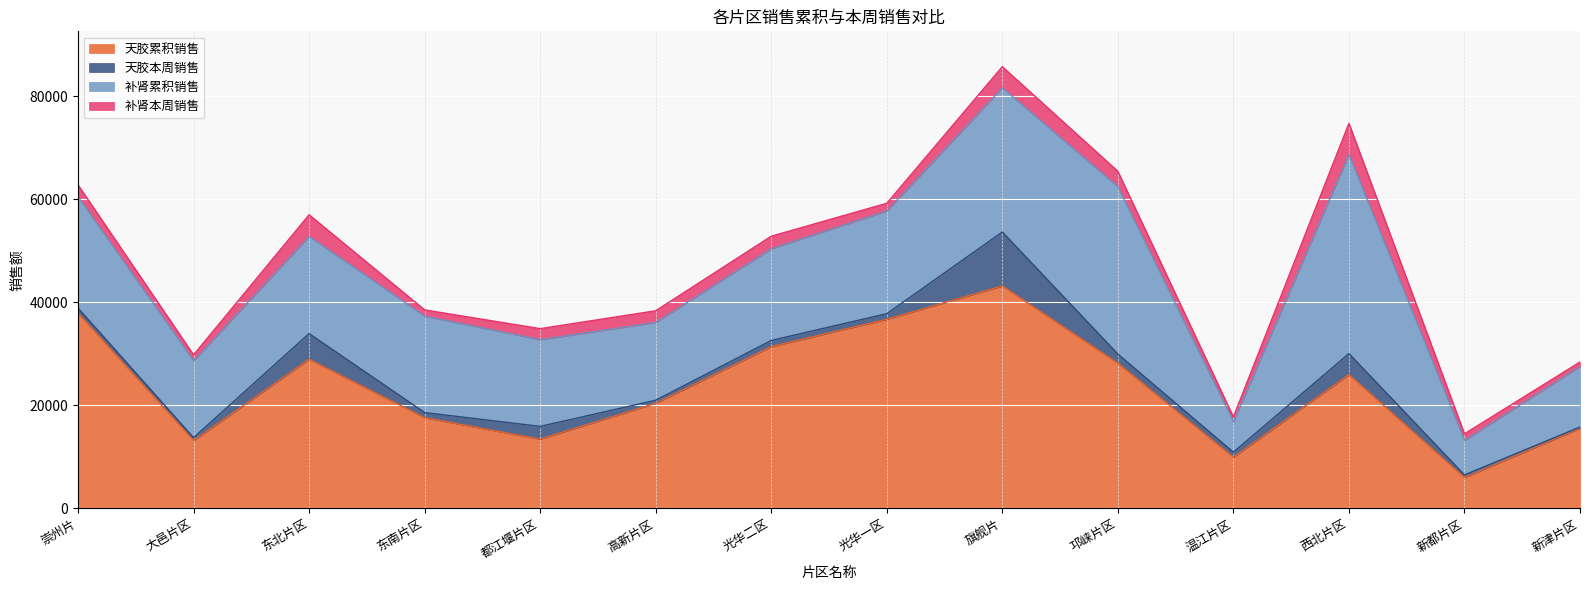

At which label does 补肾累积销售 first exceed 18718?

崇州片